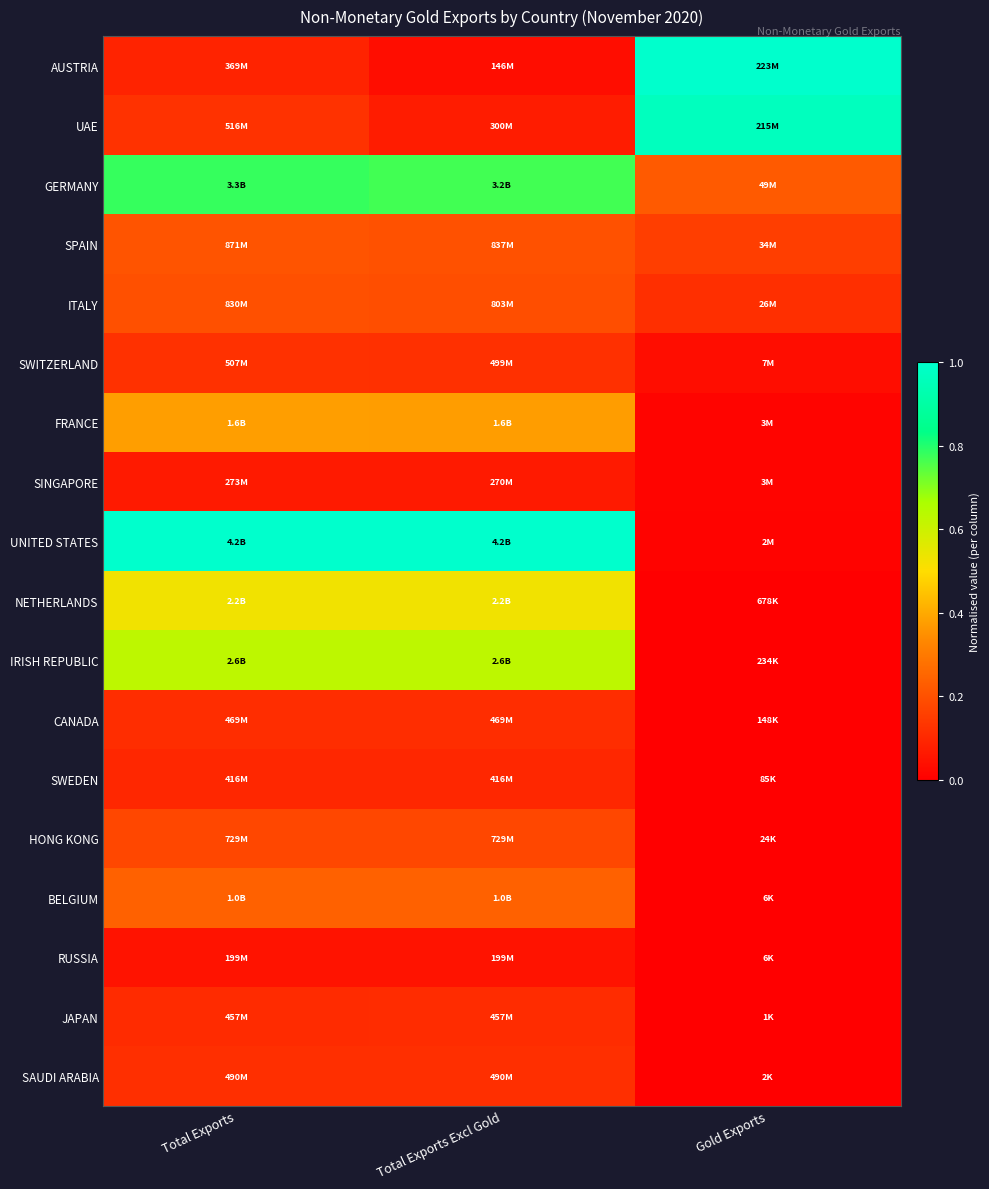

Which series has the widest spread of values?

UNITED STATES